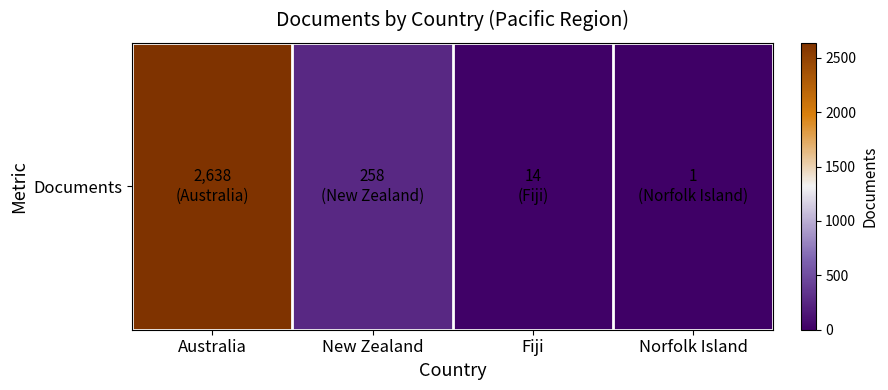

What is the difference between the second highest and second lowest values?

244